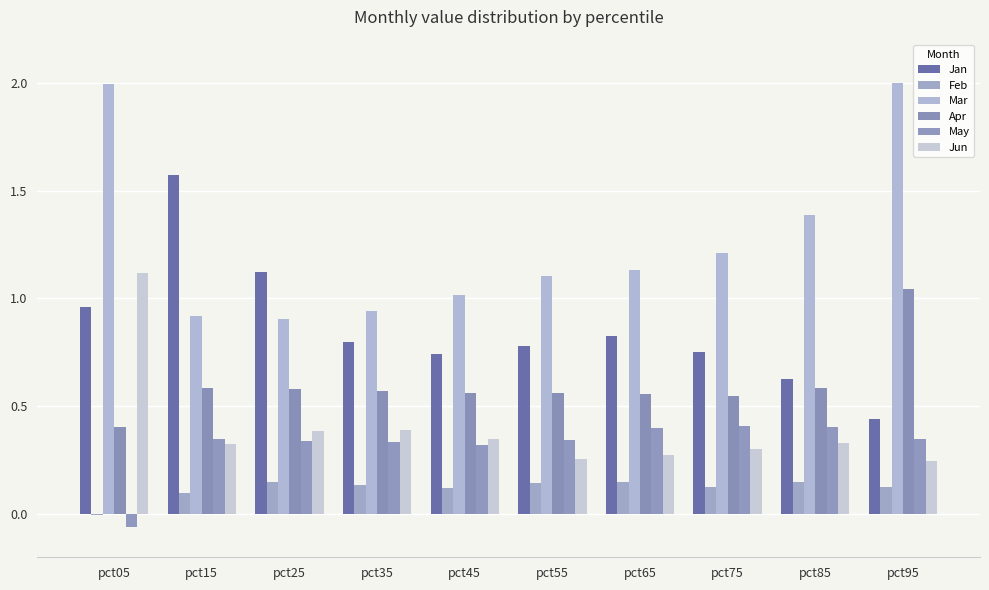

Reading left to right, transcribe all the data shown in this chart.

Jan: pct05=1.0	pct15=1.6	pct25=1.1	pct35=0.8	pct45=0.7	pct55=0.8	pct65=0.8	pct75=0.8	pct85=0.6	pct95=0.4
Feb: pct05=-0.0	pct15=0.1	pct25=0.1	pct35=0.1	pct45=0.1	pct55=0.1	pct65=0.2	pct75=0.1	pct85=0.1	pct95=0.1
Mar: pct05=2.0	pct15=0.9	pct25=0.9	pct35=0.9	pct45=1.0	pct55=1.1	pct65=1.1	pct75=1.2	pct85=1.4	pct95=2.0
Apr: pct05=0.4	pct15=0.6	pct25=0.6	pct35=0.6	pct45=0.6	pct55=0.6	pct65=0.6	pct75=0.5	pct85=0.6	pct95=1.0
May: pct05=-0.1	pct15=0.4	pct25=0.3	pct35=0.3	pct45=0.3	pct55=0.3	pct65=0.4	pct75=0.4	pct85=0.4	pct95=0.3
Jun: pct05=1.1	pct15=0.3	pct25=0.4	pct35=0.4	pct45=0.3	pct55=0.3	pct65=0.3	pct75=0.3	pct85=0.3	pct95=0.2